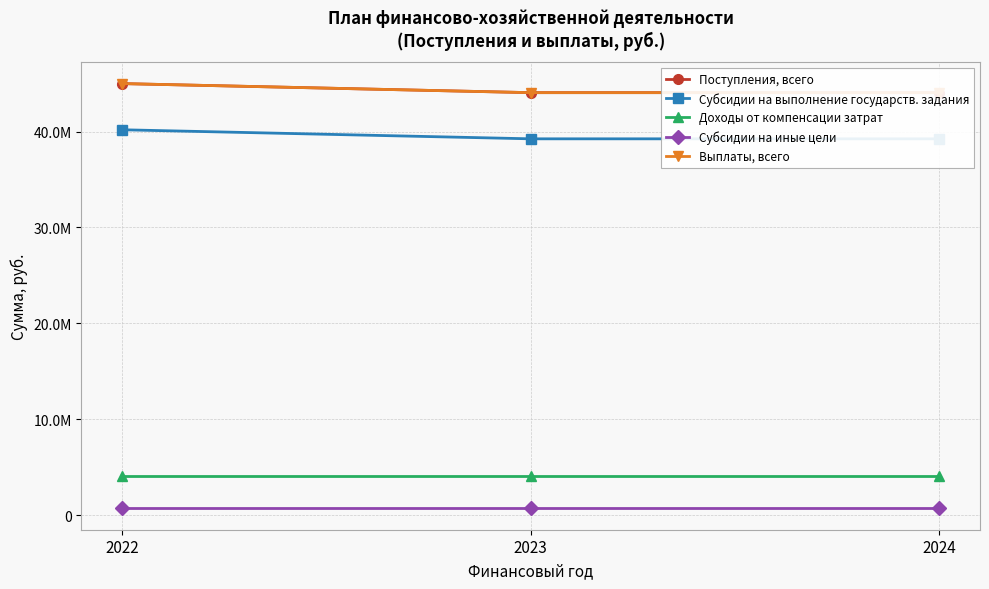

Count the Поступления, всего values in the range 44054600 to 44998600.

3